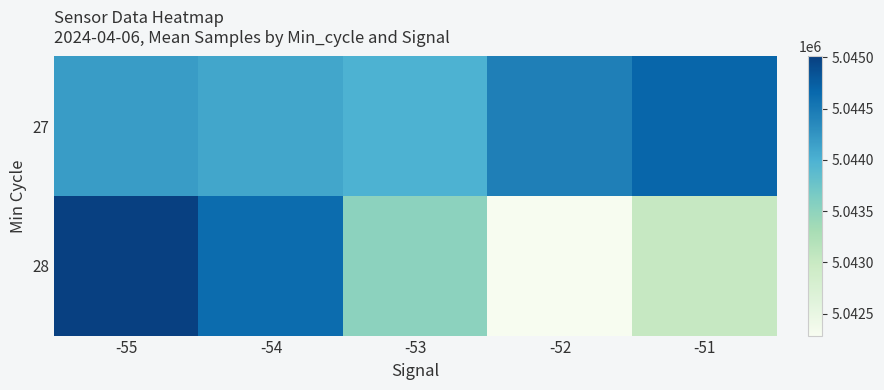

What is the difference between the highest and lowest values at -51?

1644.5